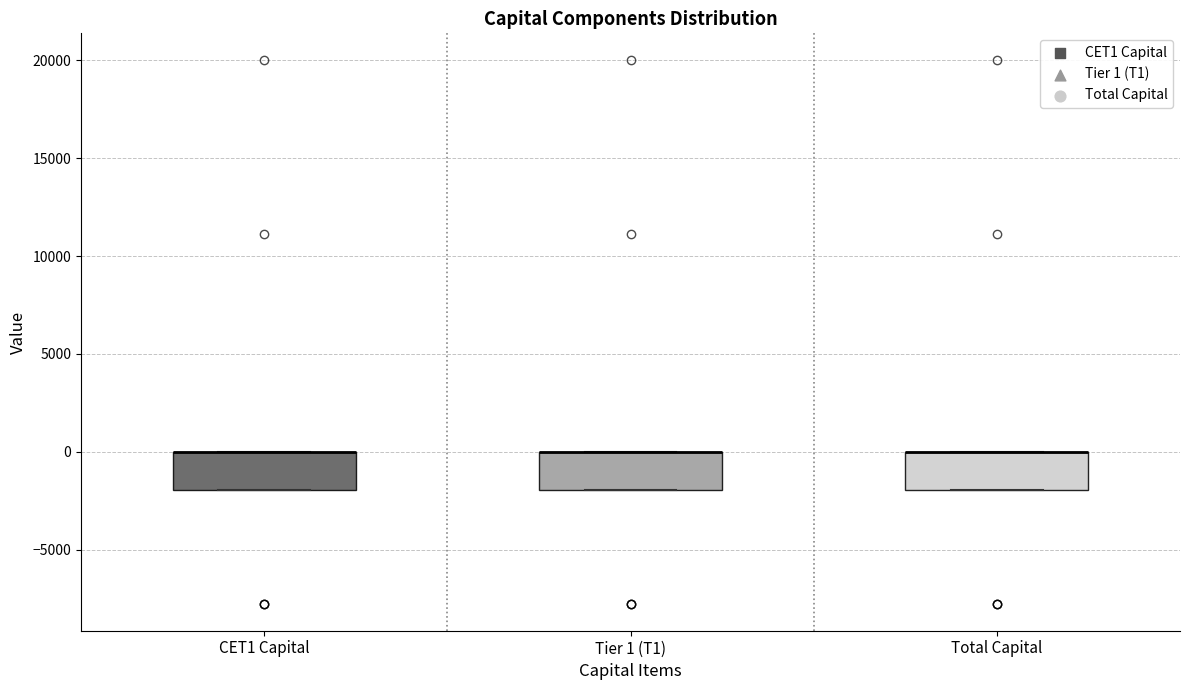

Reading left to right, transcribe this box plot: for each box, give where its median line is, the range the box spans, and where its two whiskers end, as read against the y-axis. The values are not printed on the chart, so give them approximately, as read against the axis.

CET1 Capital: median 0 (drawn on the box's upper edge), box -2000 to 0, whiskers -2000 to 0
Tier 1 (T1): median 0 (drawn on the box's upper edge), box -2000 to 0, whiskers -2000 to 0
Total Capital: median 0 (drawn on the box's upper edge), box -2000 to 0, whiskers -2000 to 0